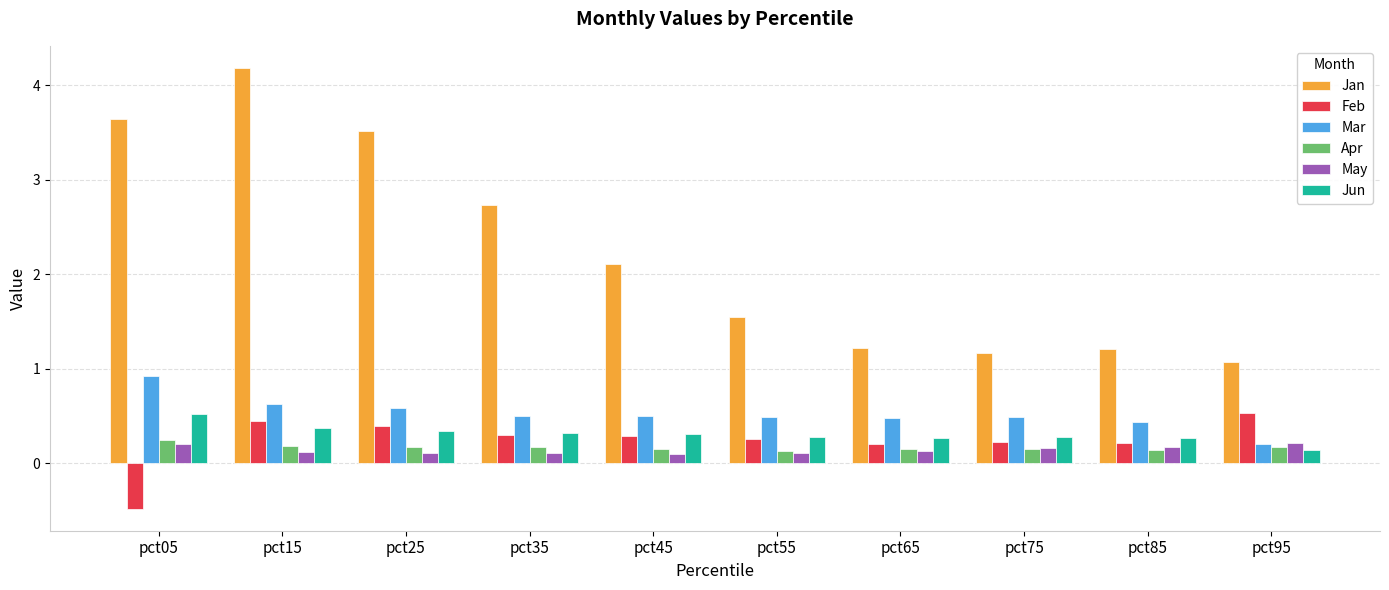

Is it true that Feb equals 0.8 at pct95?

False